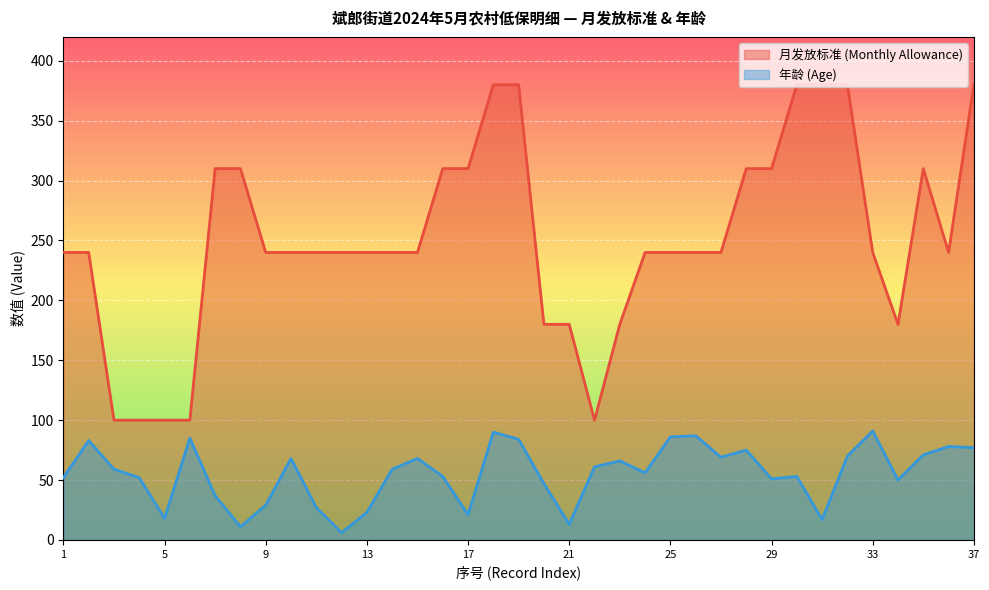

The value of 年龄 (Age) at 28 is 75. True or false?

True